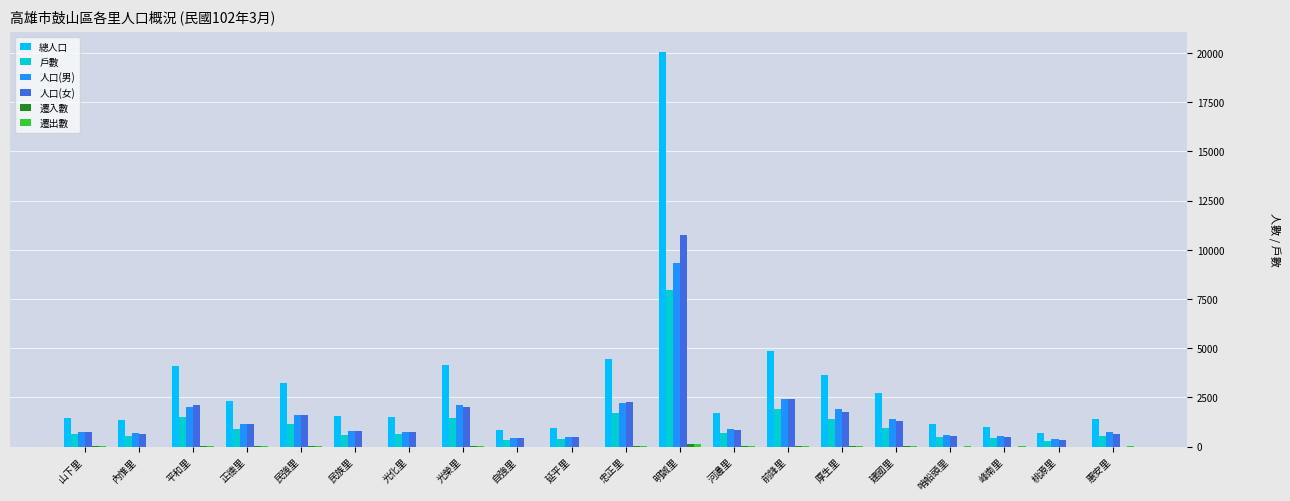

What is the spread (max minus min) of values at 山下里?

1468